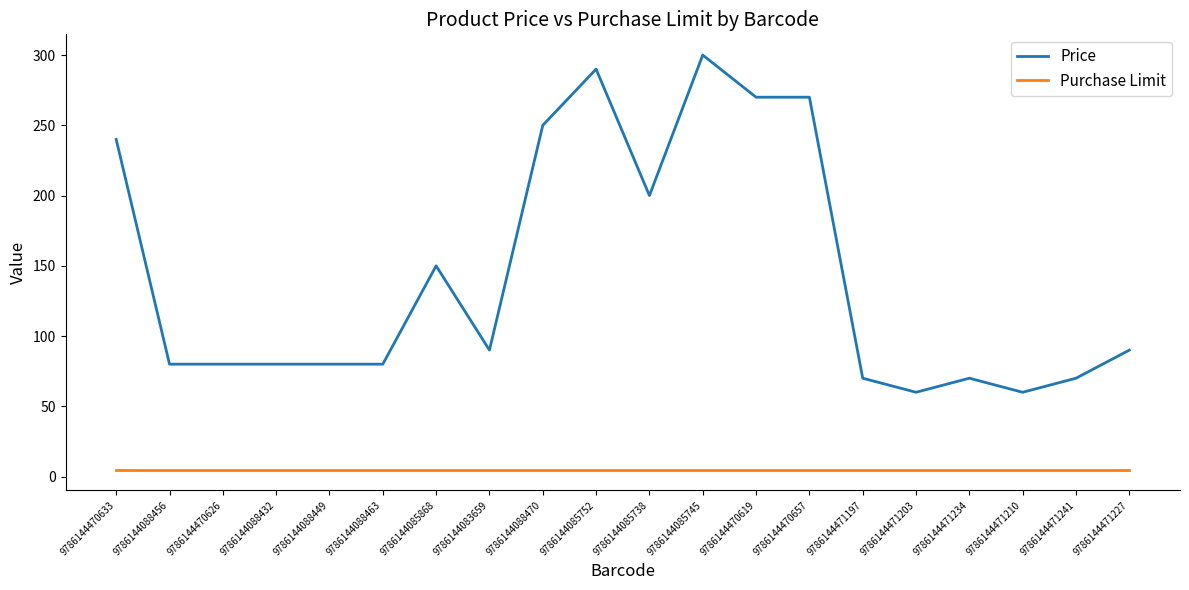

The Price series shows 515 at 9786144085752. True or false?

False